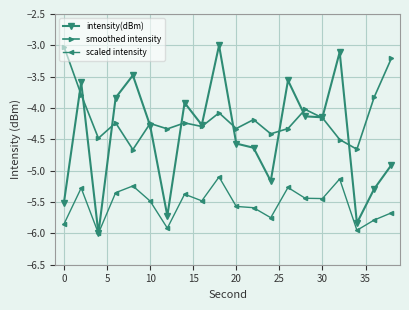

How many values in the intensity(dBm) series exceed -4?

7